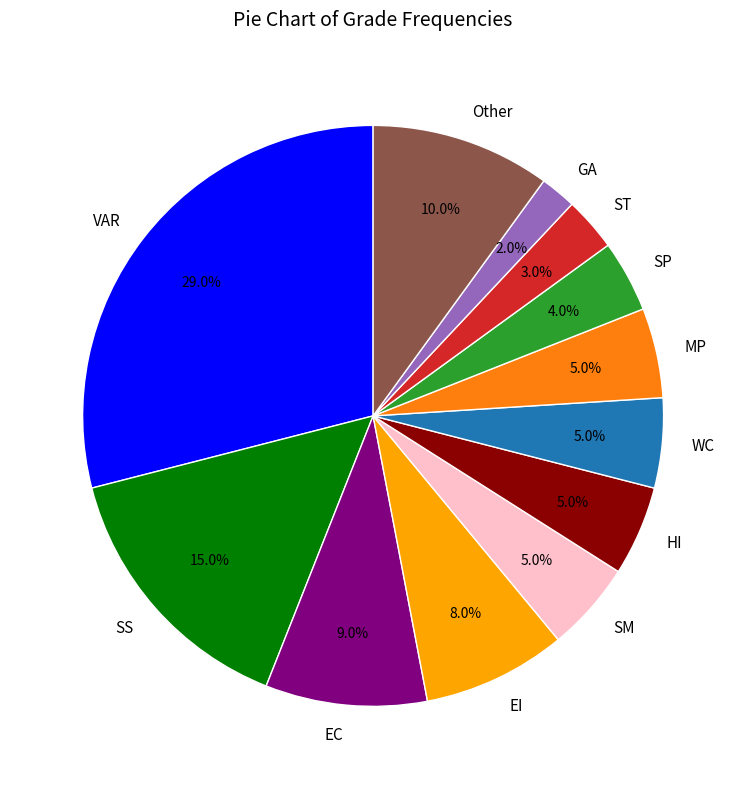

Count the number of slices in the pie.

12